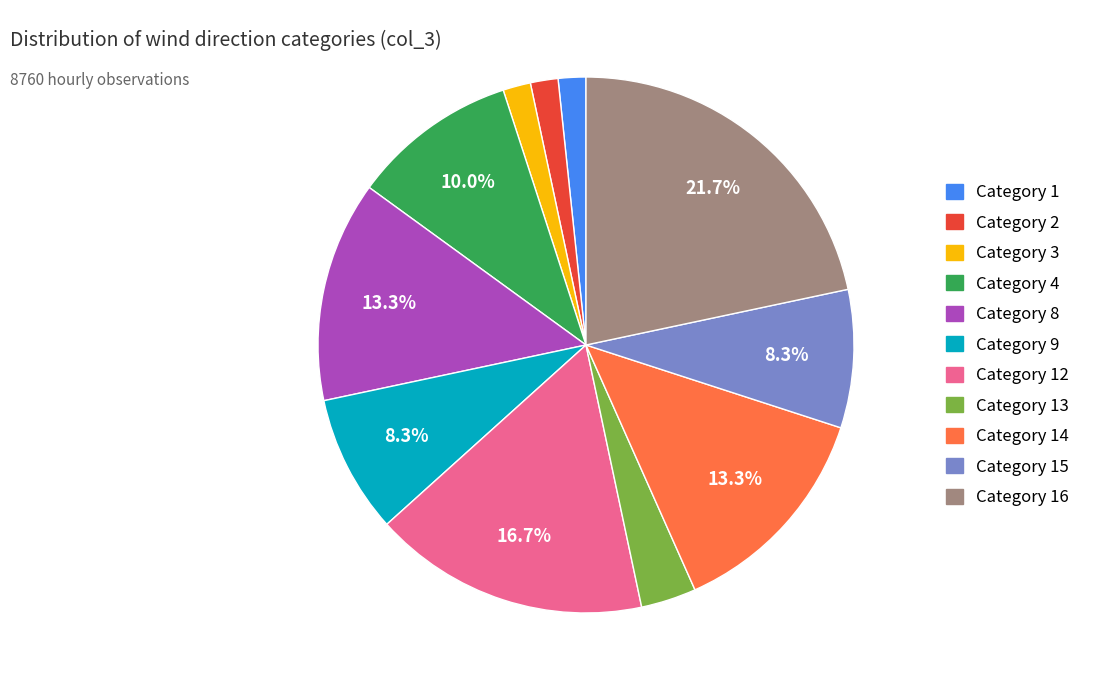

Is there a majority slice in this chart?

No